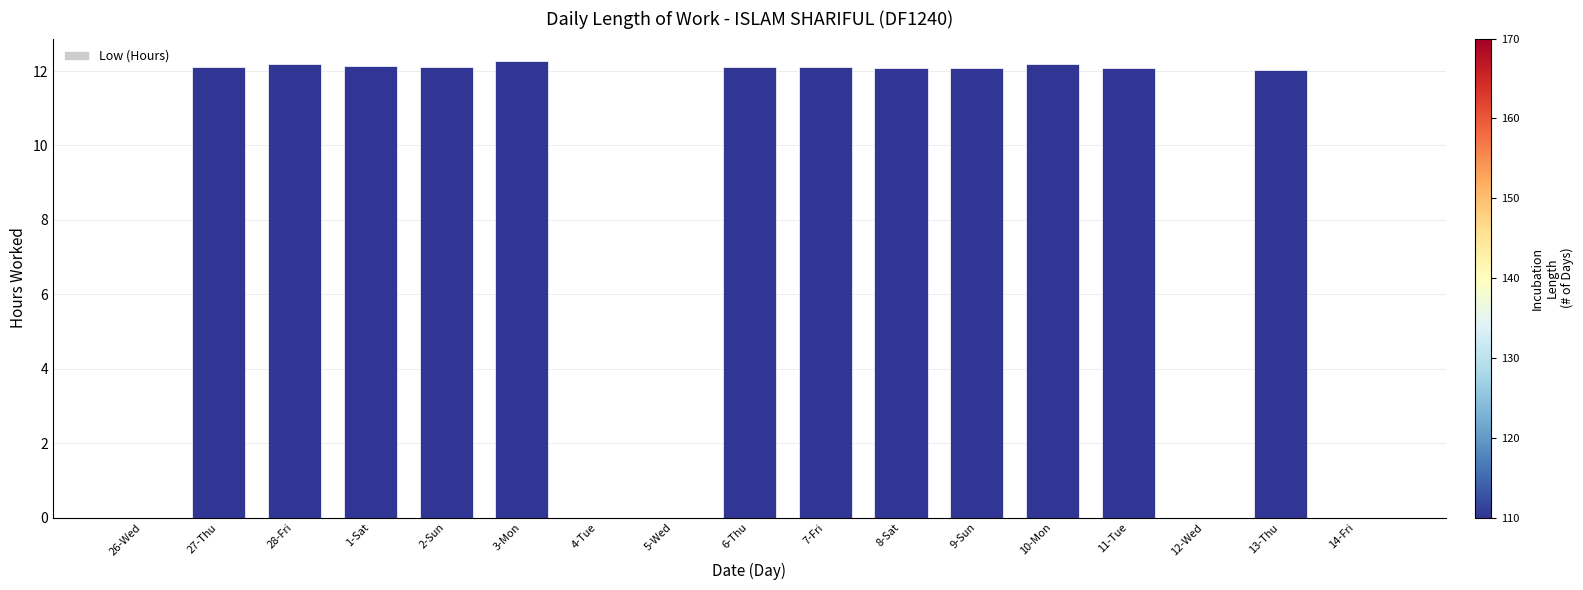

At which label does the data first exceed 12?

27-Thu